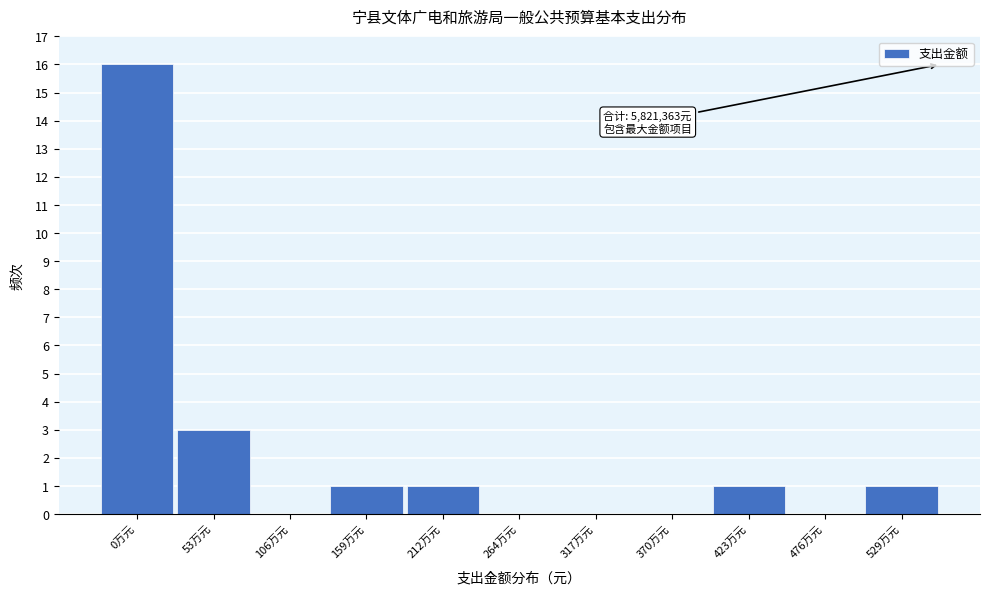

Reading right to left, transcribe all the data shown in this chart.

529万元=1	476万元=0	423万元=1	370万元=0	317万元=0	264万元=0	212万元=1	159万元=1	106万元=0	53万元=3	0万元=16